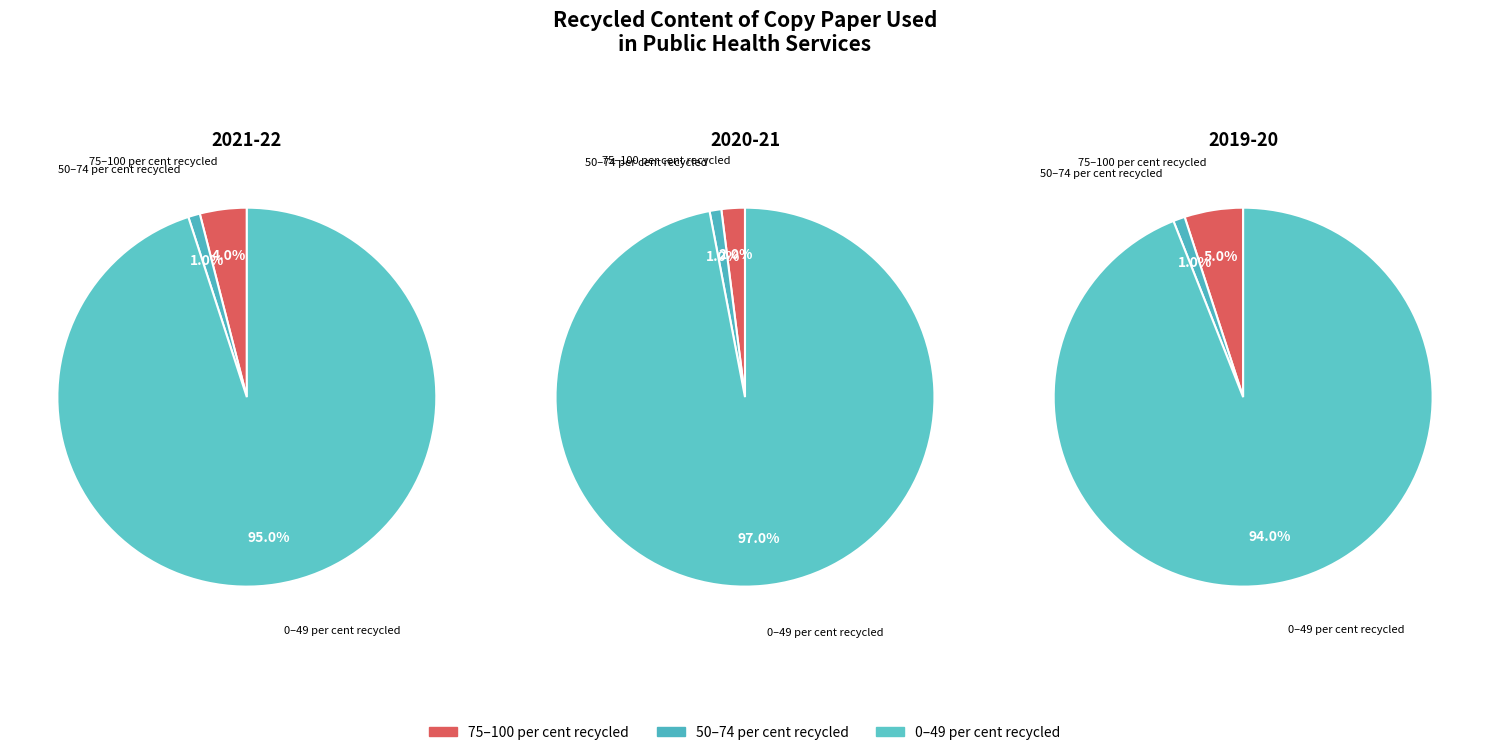

Which category has the biggest portion of the pie?

0–49 per cent recycled